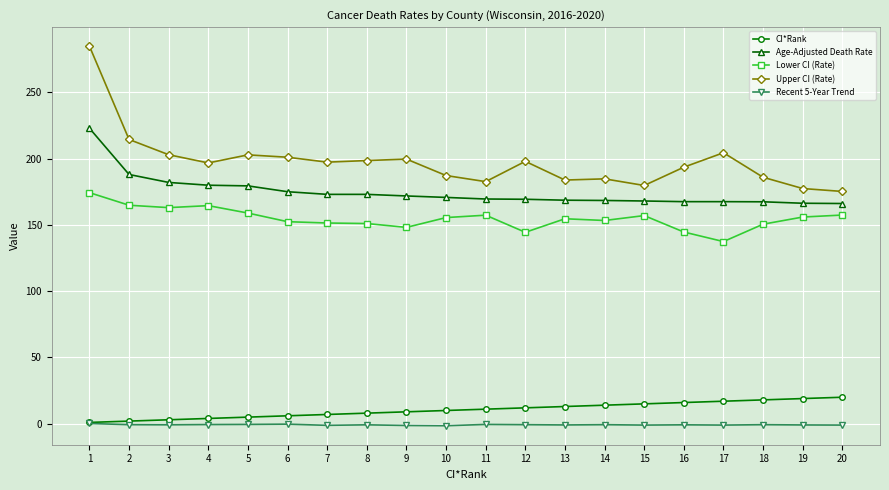

Is the value of Upper CI (Rate) at 13 greater than the value of Lower CI (Rate) at 10?

Yes